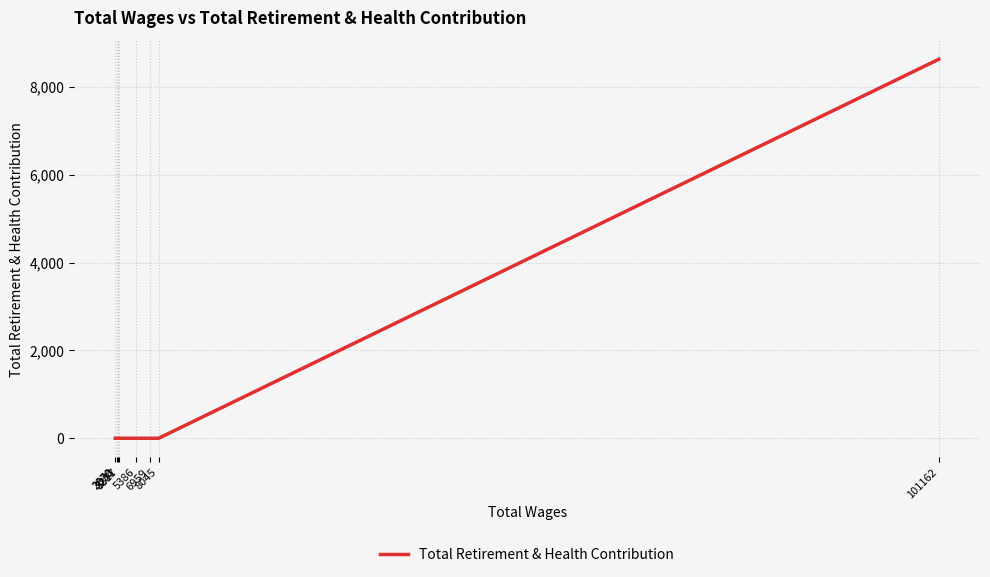

Rank the categories by value from lowest to highest.

8045, 6959, 5386, 3317, 3231, 3038, 2870, 101162